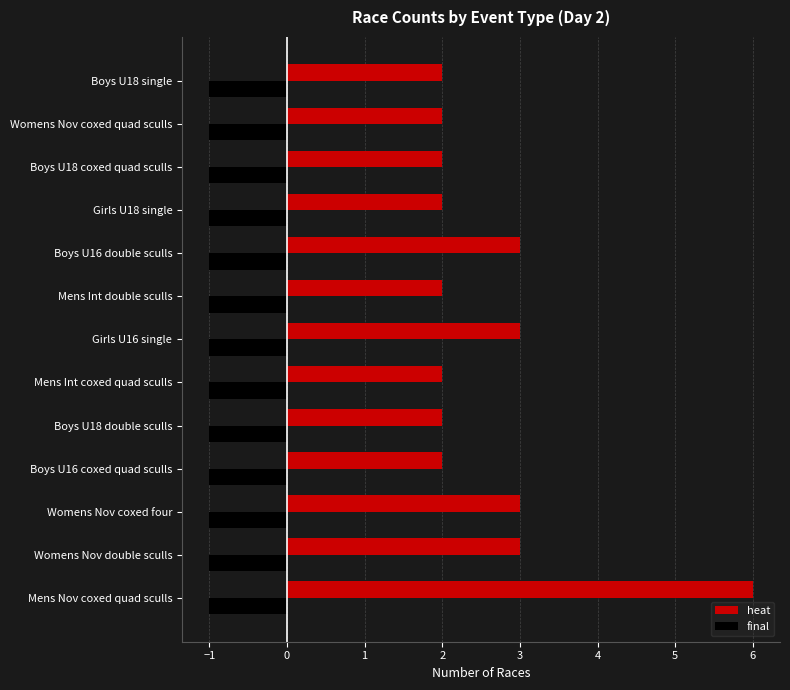

What is the sum of the heat values at Mens Int double sculls and Boys U18 single?

4